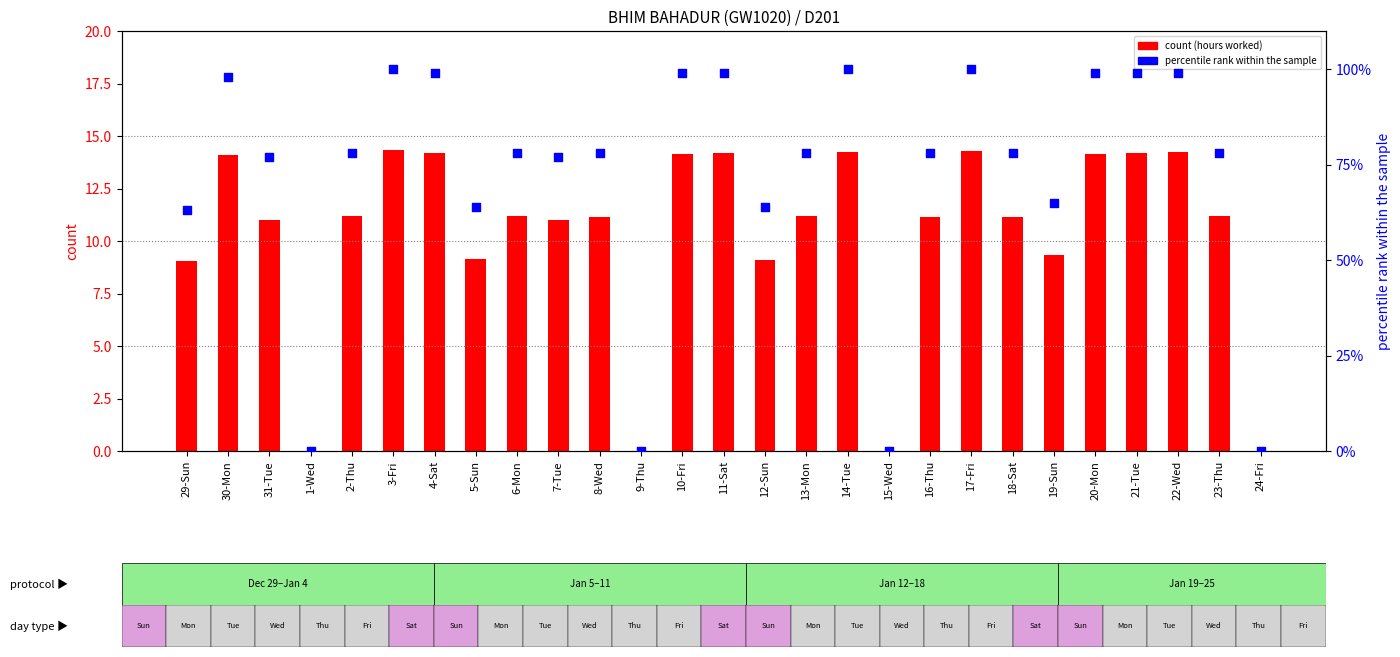

Which series contains the lowest Y value?

count